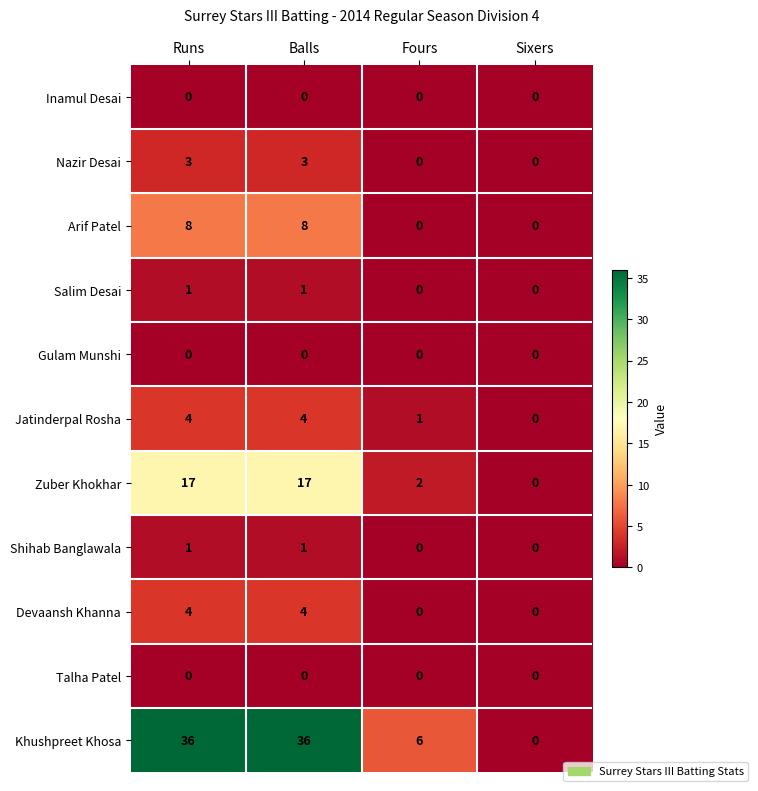

Which series has the largest range (max minus min)?

Khushpreet Khosa